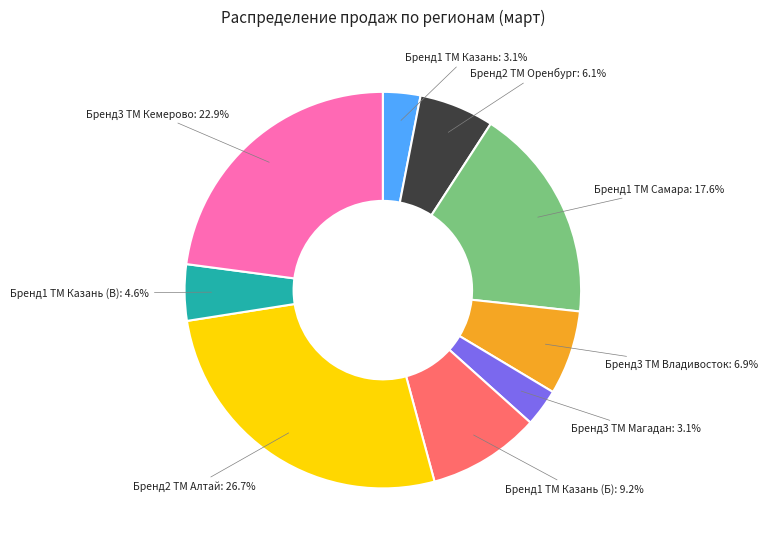

Is there any slice that represents more than half of the pie?

No